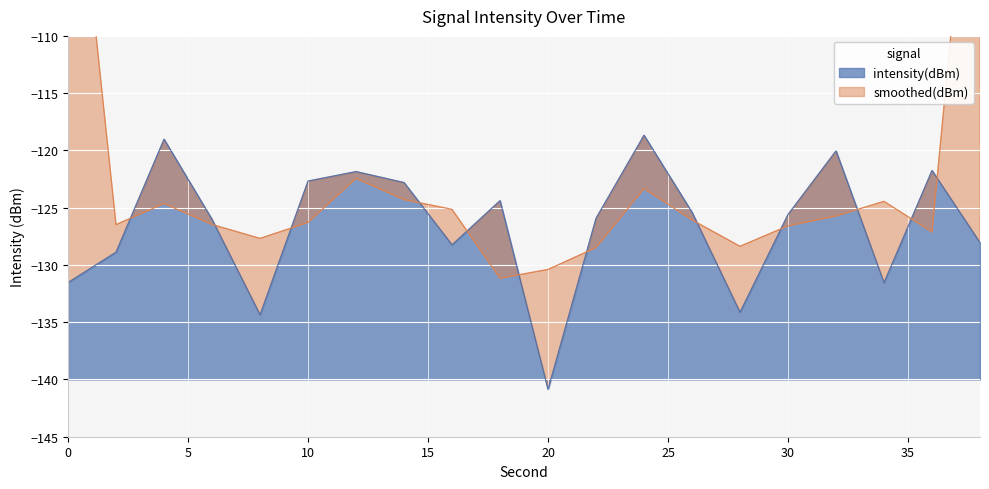

Where is the data nearest to the value -129?

2